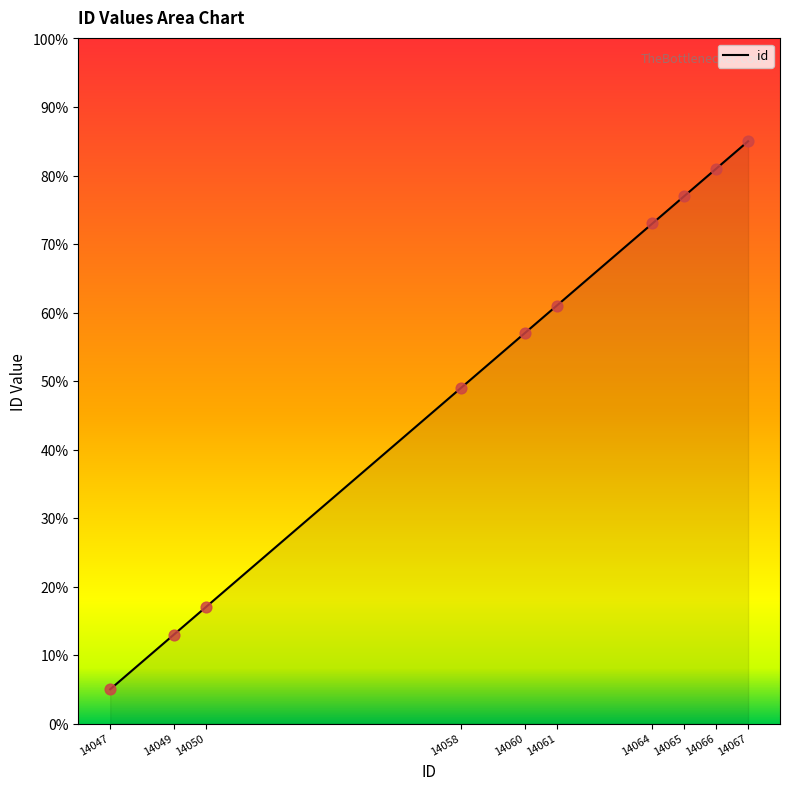

What is the change in value from 14058 to 14060?

+8